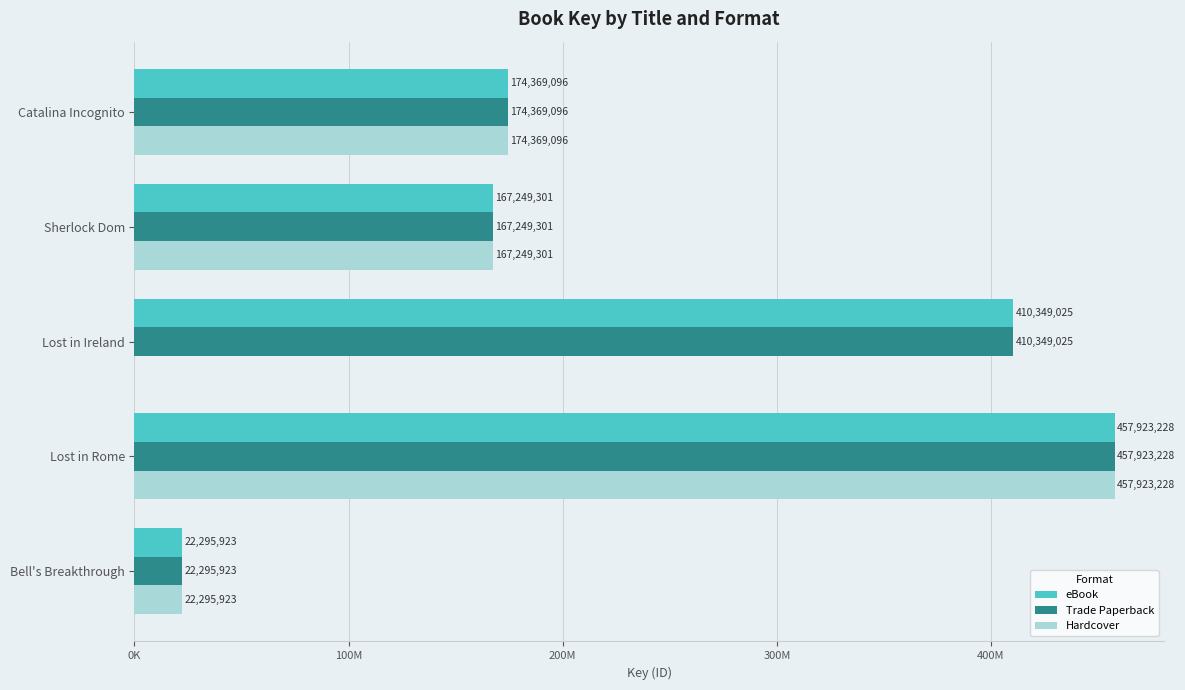

What are all the series names shown in the legend?

eBook, Trade Paperback, Hardcover